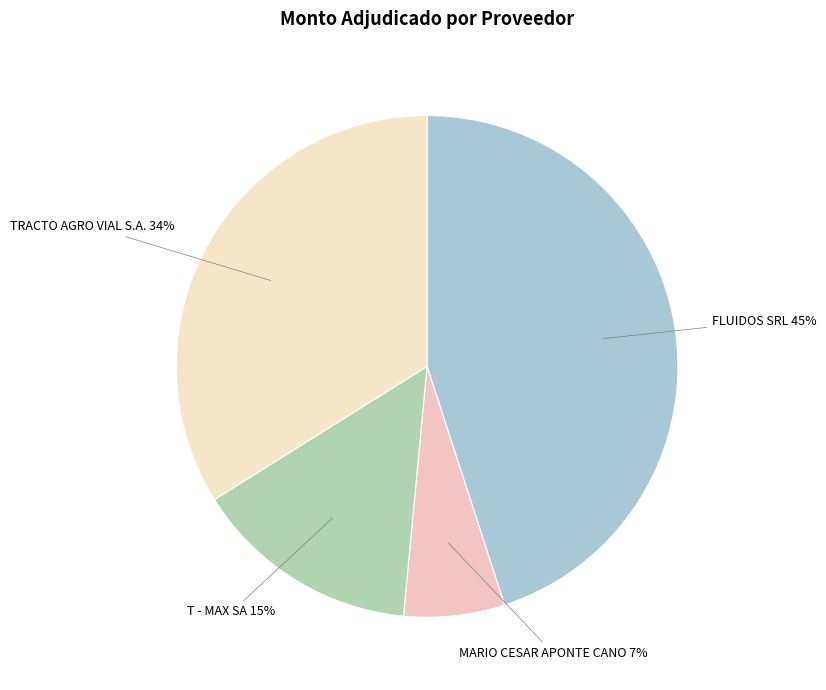

How many segments does this pie chart have?

4